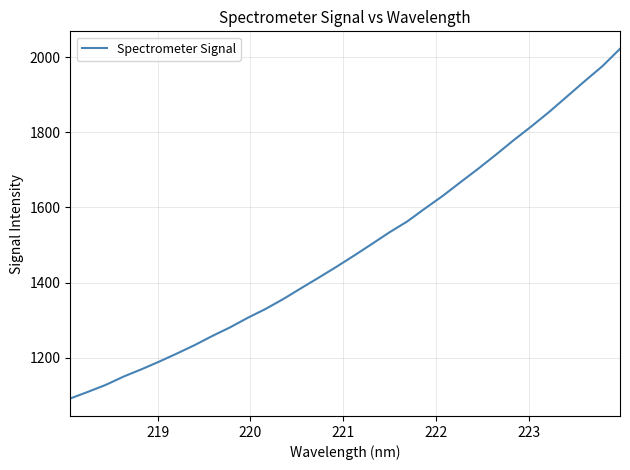

What is the smallest value displayed?

1092.1